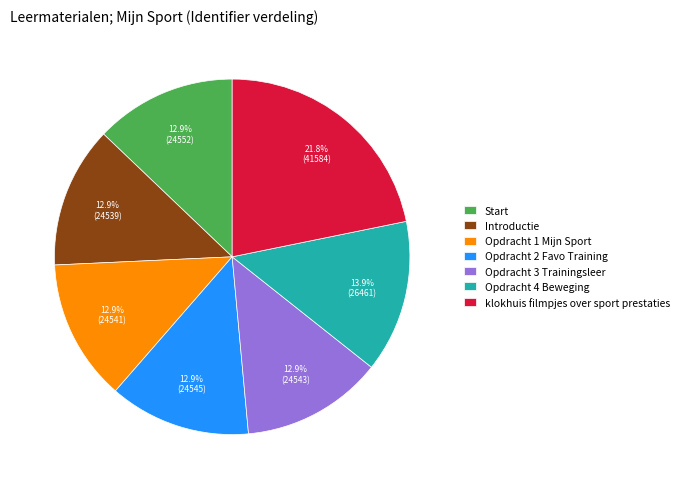

How many segments does this pie chart have?

7